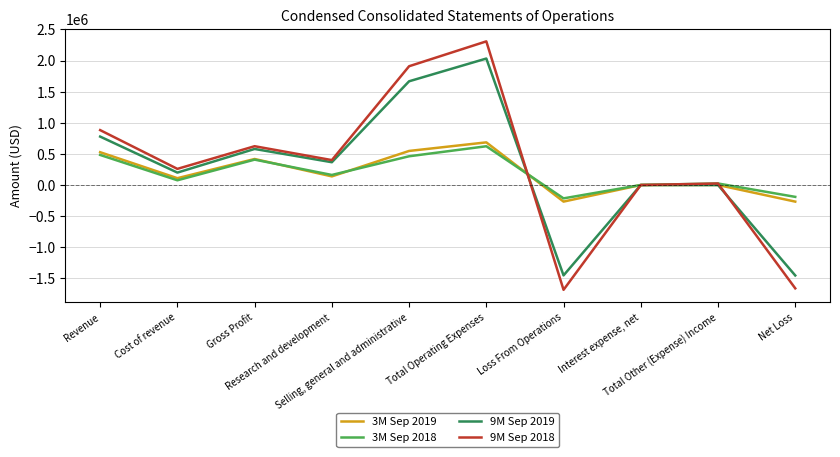

How many lines are shown in the chart?

4